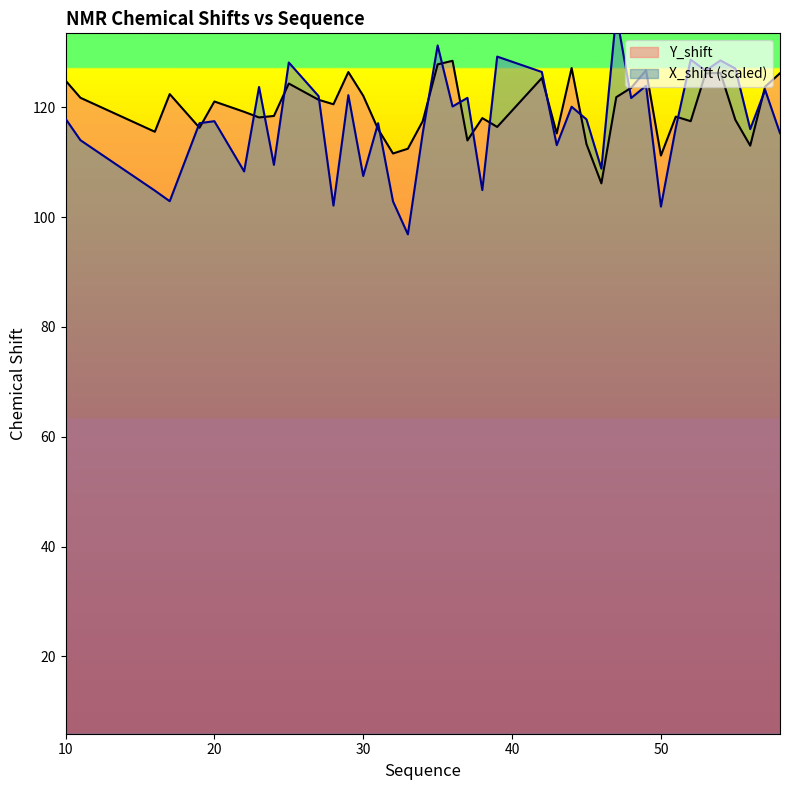

Which category has the lowest value in the X_shift series?

33